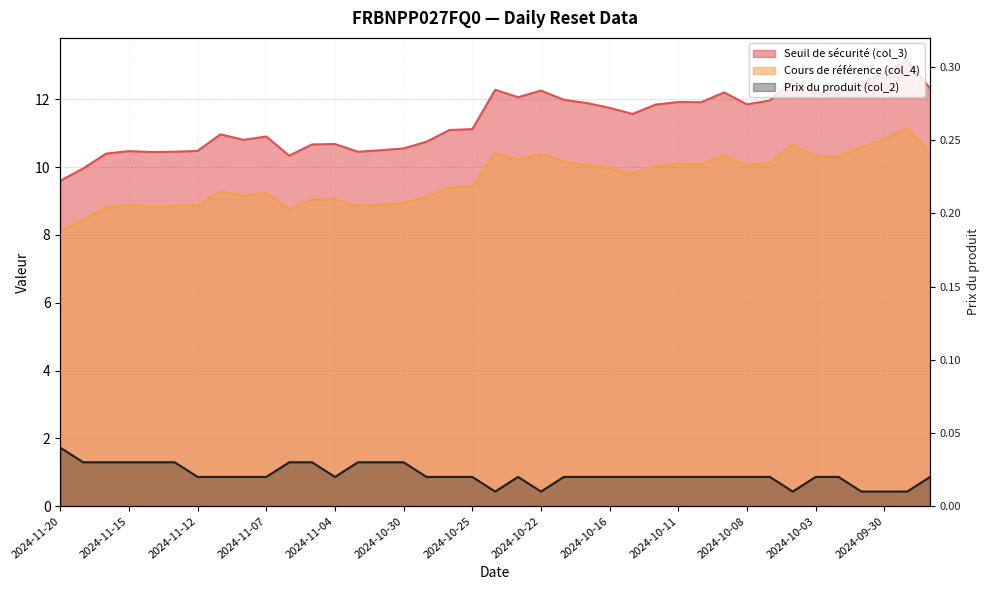

How many lines are shown in the chart?

3